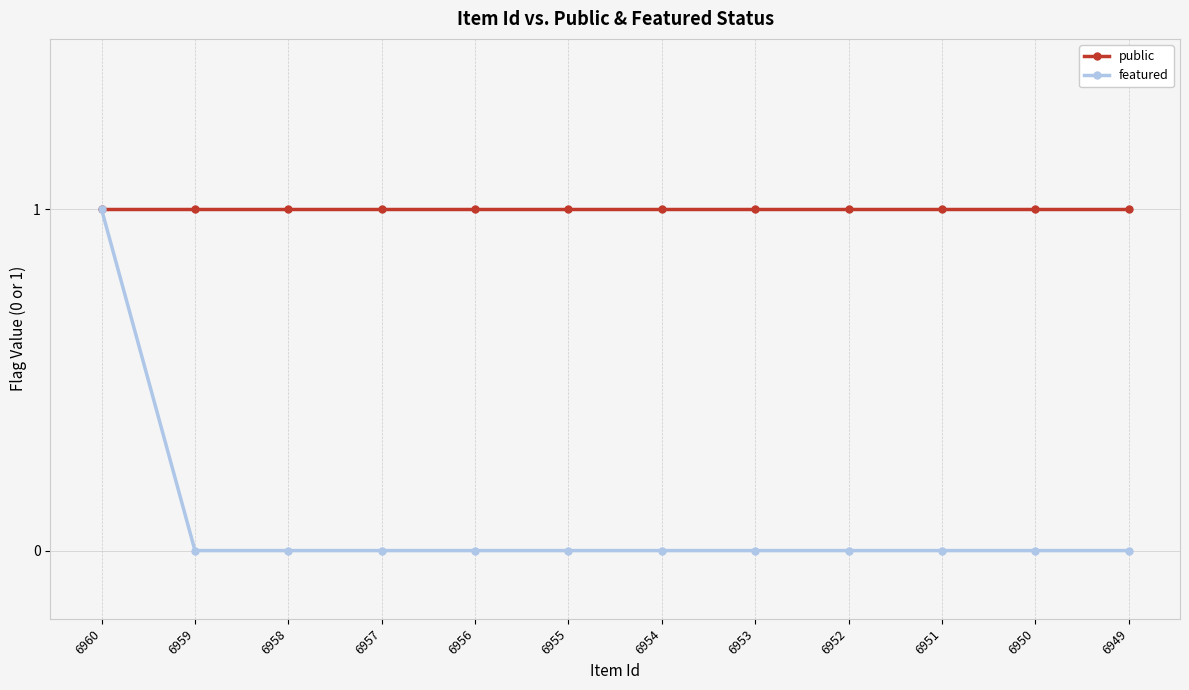

Reading right to left, what are all the values shown in this chart?

public: 6949=1	6950=1	6951=1	6952=1	6953=1	6954=1	6955=1	6956=1	6957=1	6958=1	6959=1	6960=1
featured: 6949=0	6950=0	6951=0	6952=0	6953=0	6954=0	6955=0	6956=0	6957=0	6958=0	6959=0	6960=1